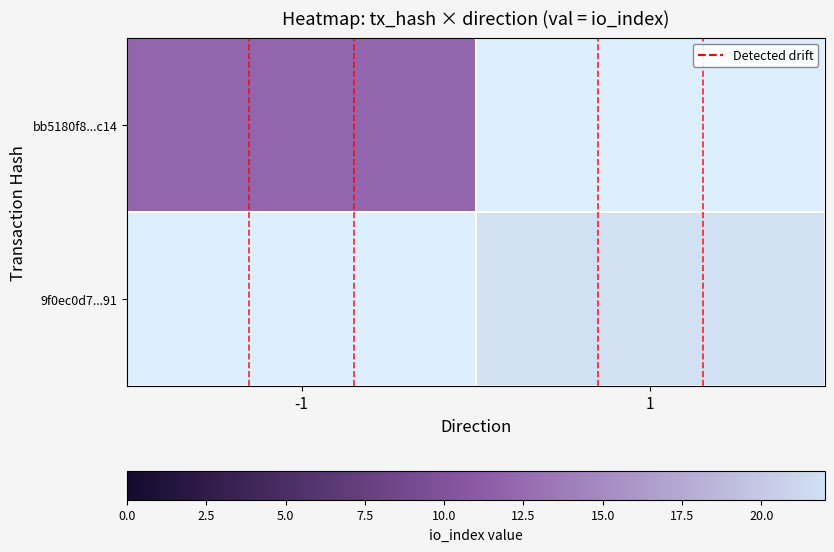

Is it true that 9f0ec0d7...91 equals 22.0 at 1?

True